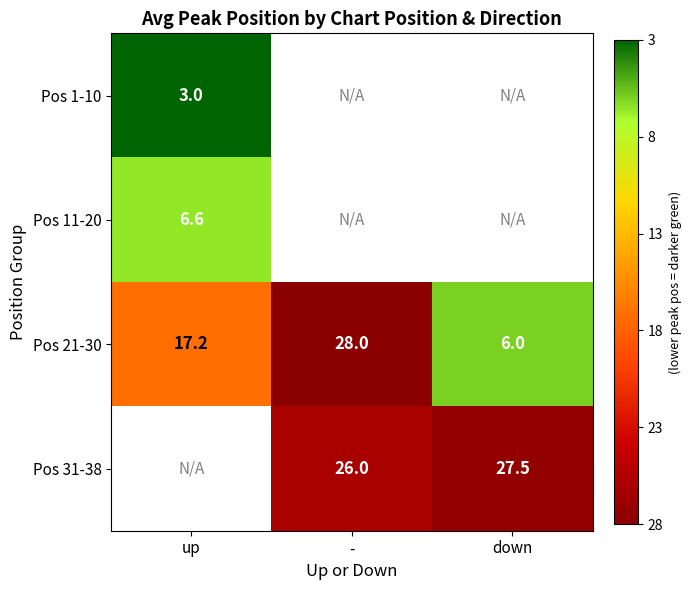

Is the value of Pos 21-30 at - greater than the value of Pos 31-38 at -?

Yes